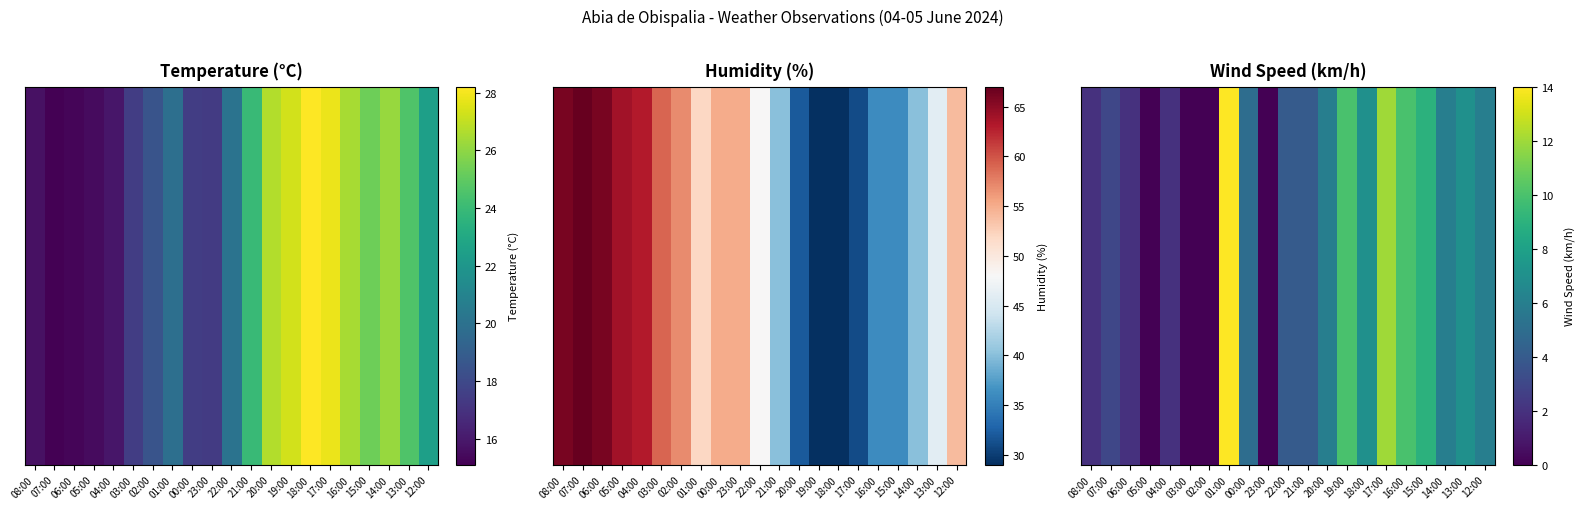

What is the change in value from 01:00 to 19:00?

-4